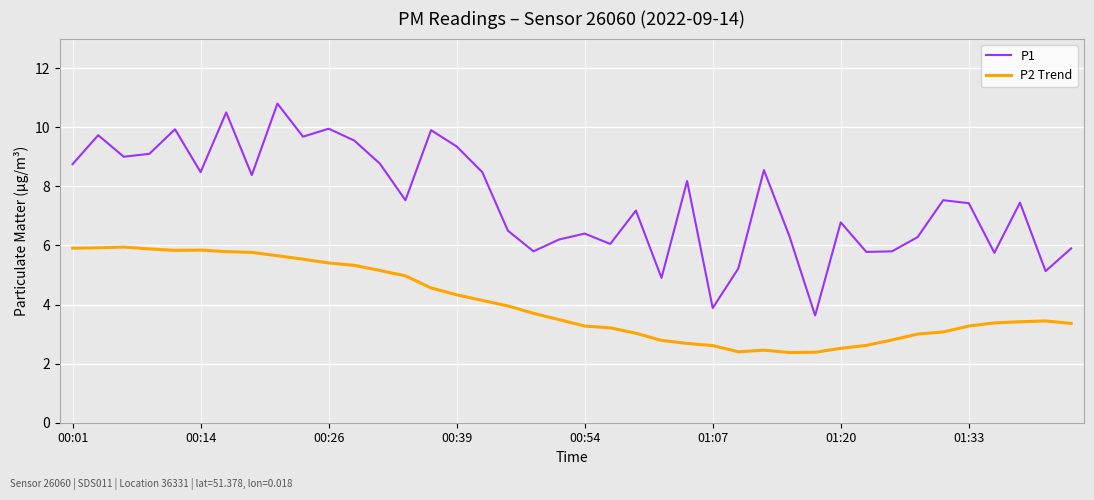

What is the greatest value displayed?

10.8